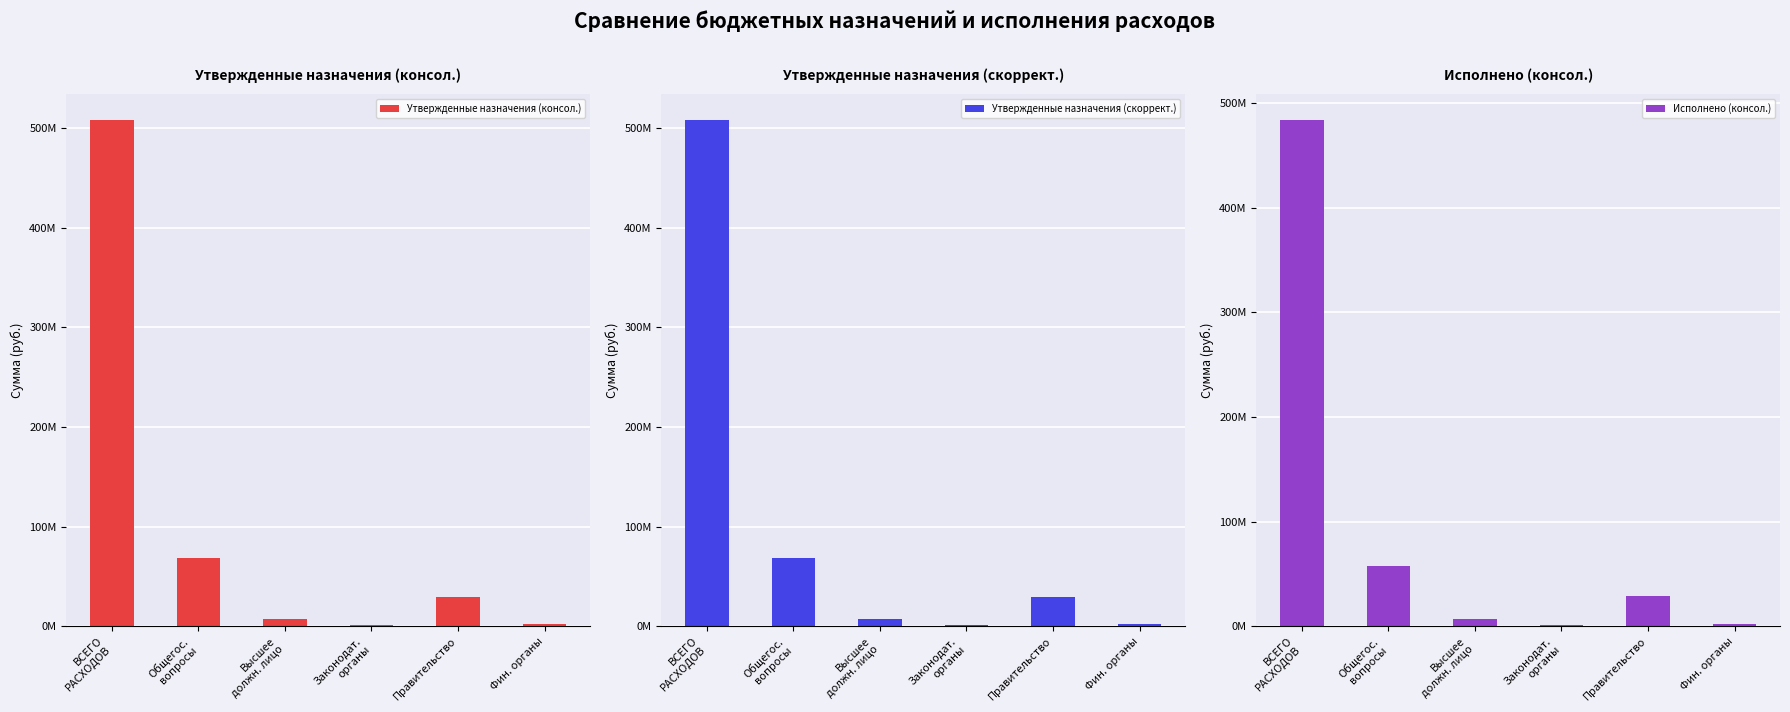

What is the value of the Исполнено (консол.) bar at the 4th from the left?

1008018.9